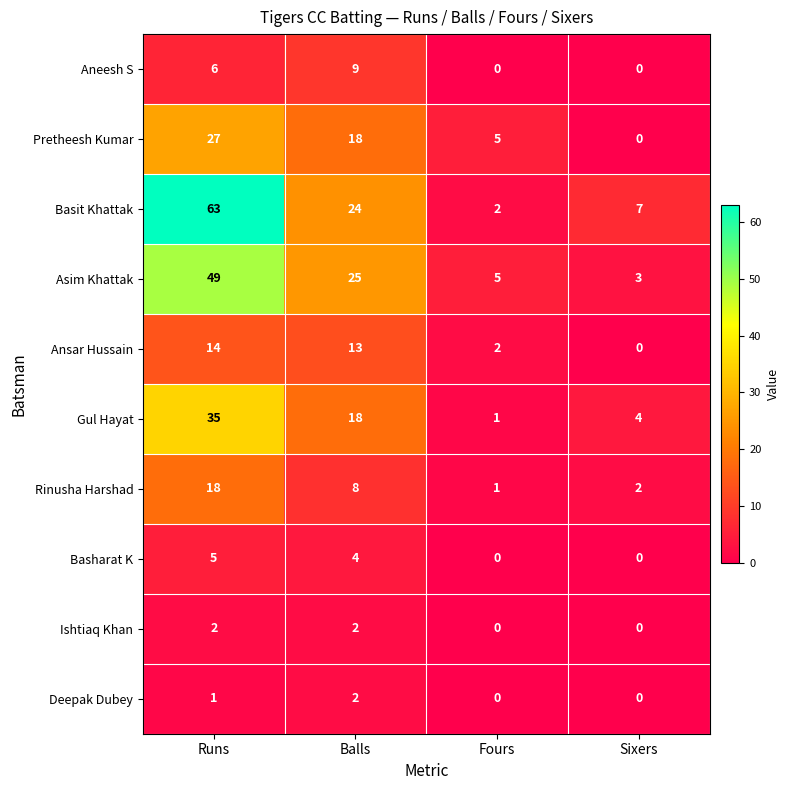

Which series changed the most between Runs and Sixers?

Basit Khattak